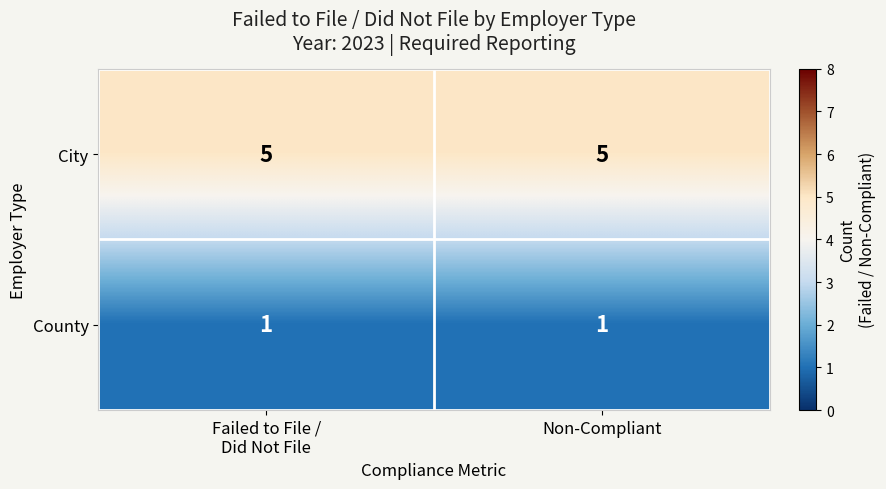

How many data points does each series have?

2